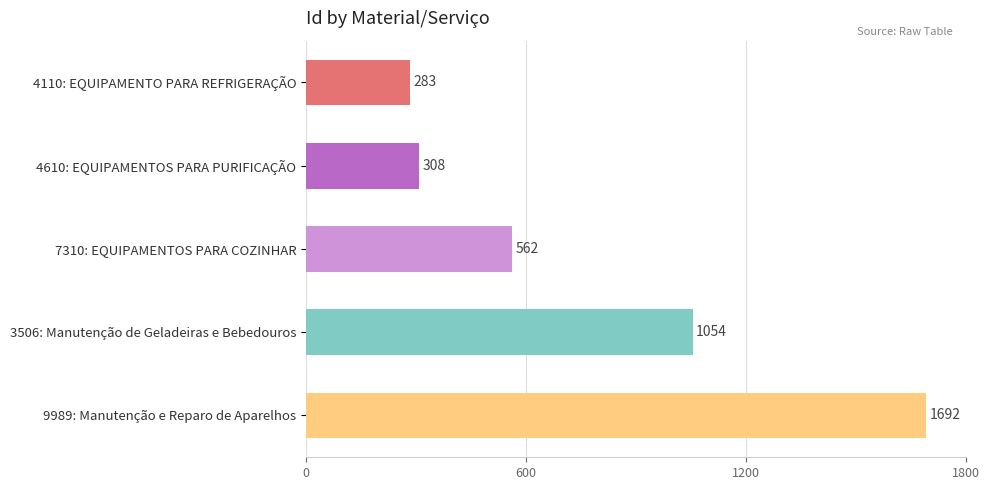

What is the value of the 5th bar from the top?

1692